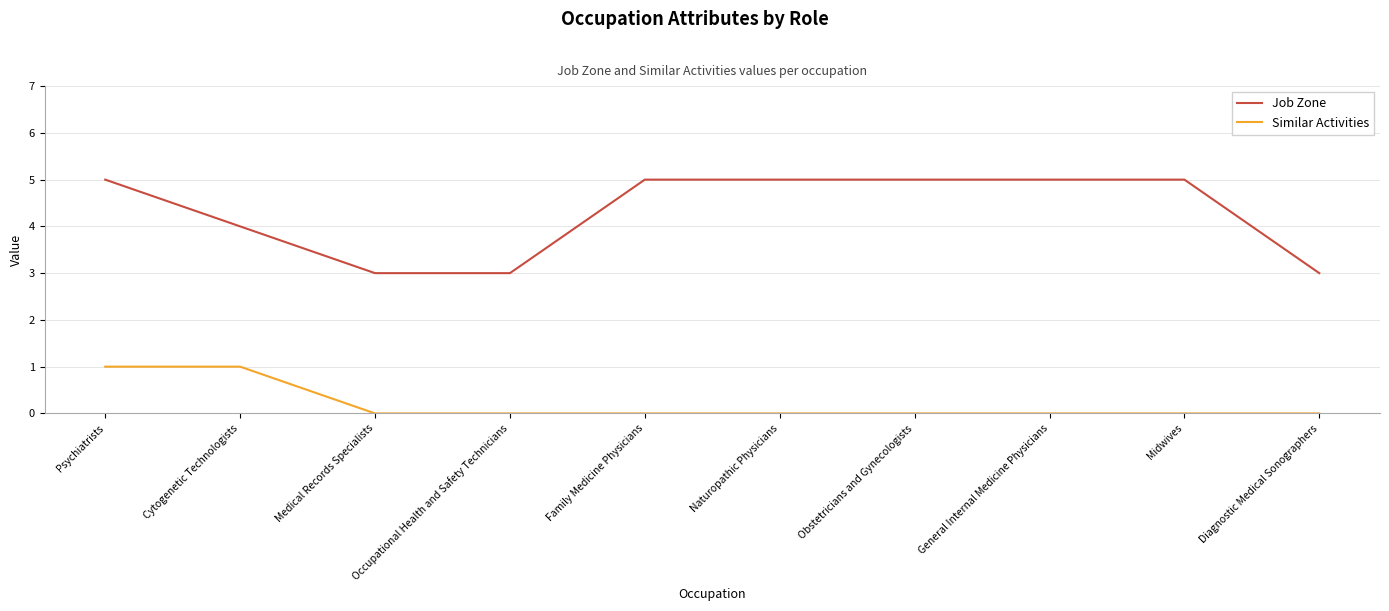

True or false: Job Zone and Similar Activities cross at least once.

False